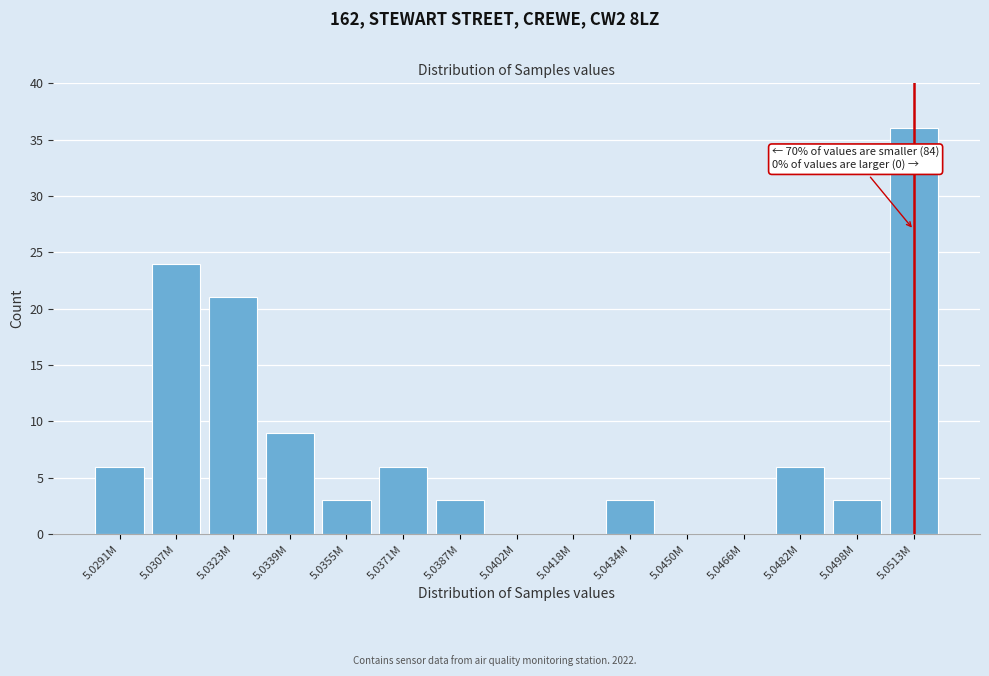

Reading right to left, list all the values displayed in this chart.

5.0513M=36	5.0498M=3	5.0482M=6	5.0466M=0	5.0450M=0	5.0434M=3	5.0418M=0	5.0402M=0	5.0387M=3	5.0371M=6	5.0355M=3	5.0339M=9	5.0323M=21	5.0307M=24	5.0291M=6